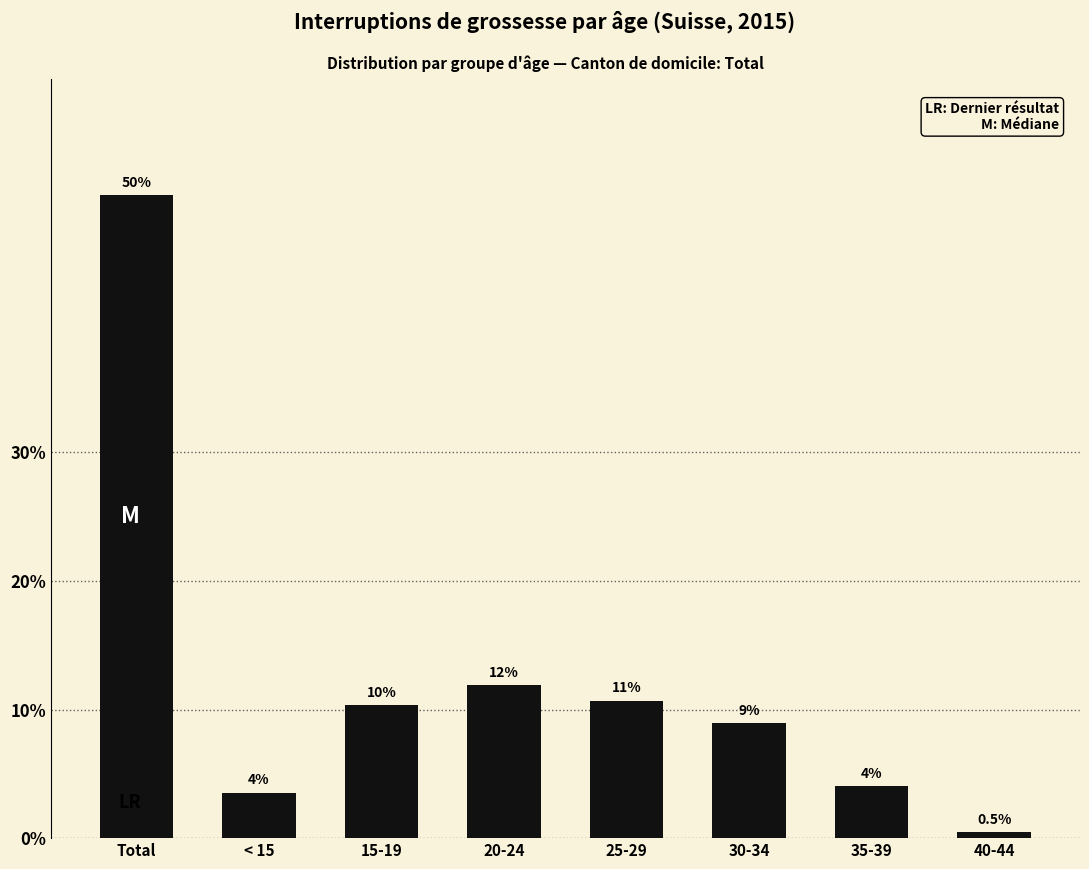

Does the chart contain any negative values?

No